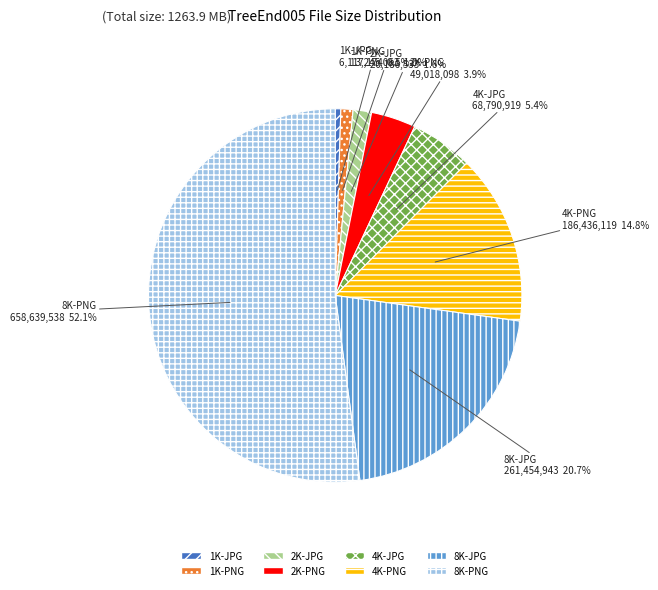

Which slice is the smallest?

1K-JPG